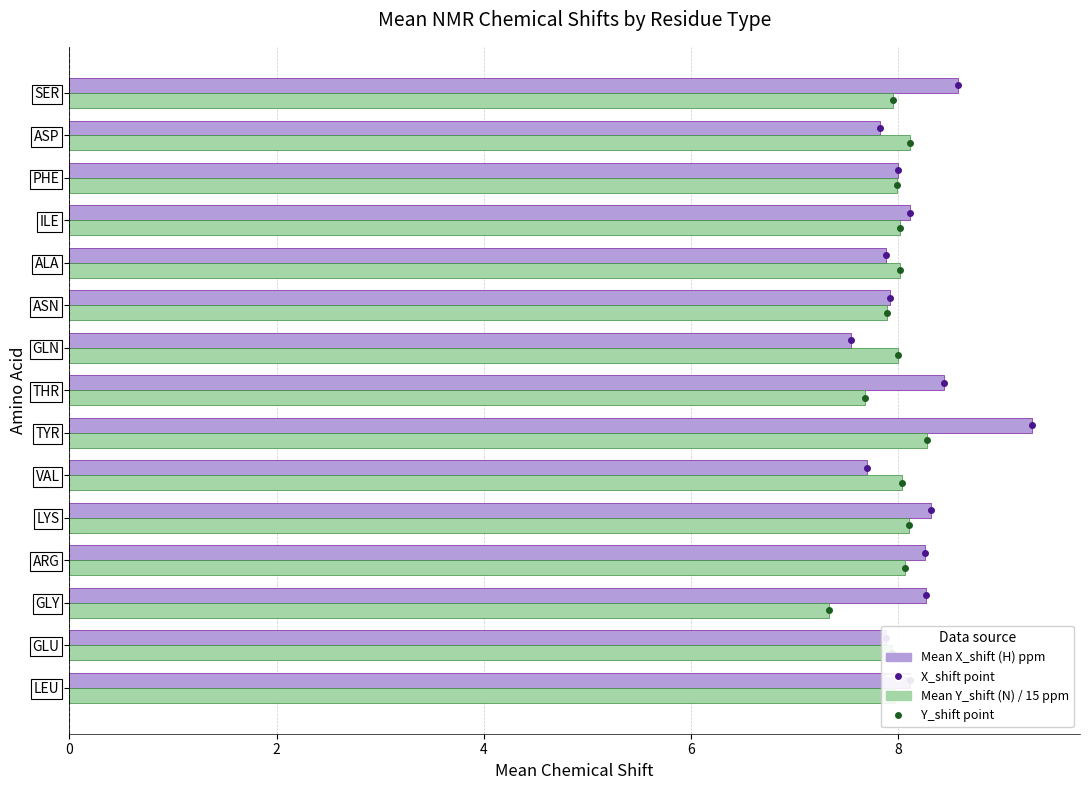

What is the maximum value shown in the chart?

9.3